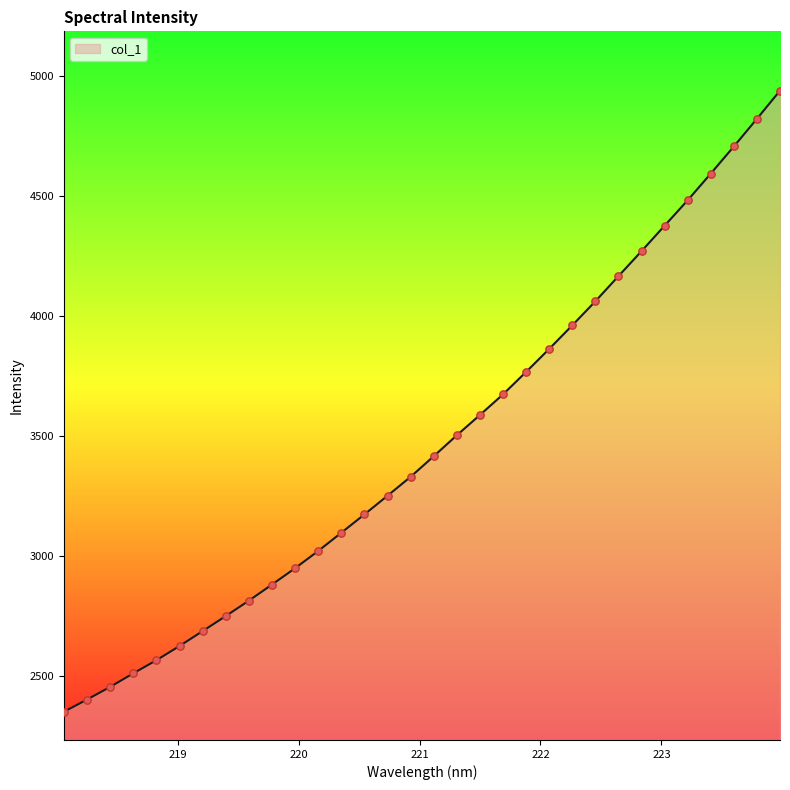

What is the smallest value displayed?

2352.0